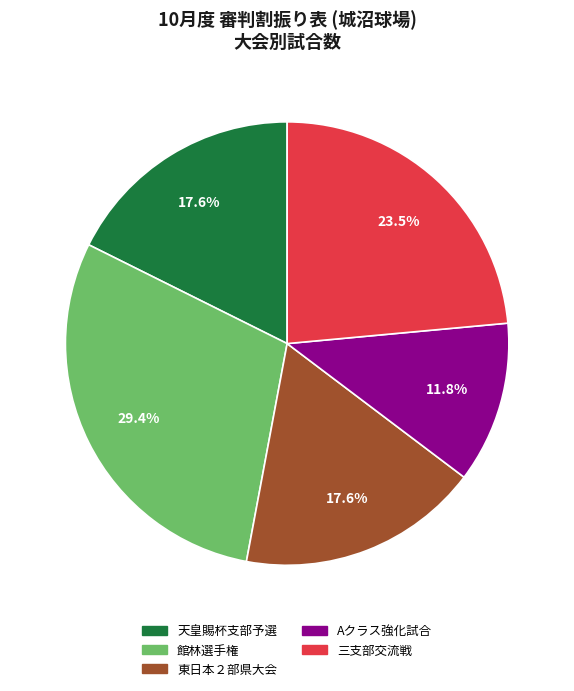

To the nearest percent, what is the difference between the largest and smallest slice percentages?

18%